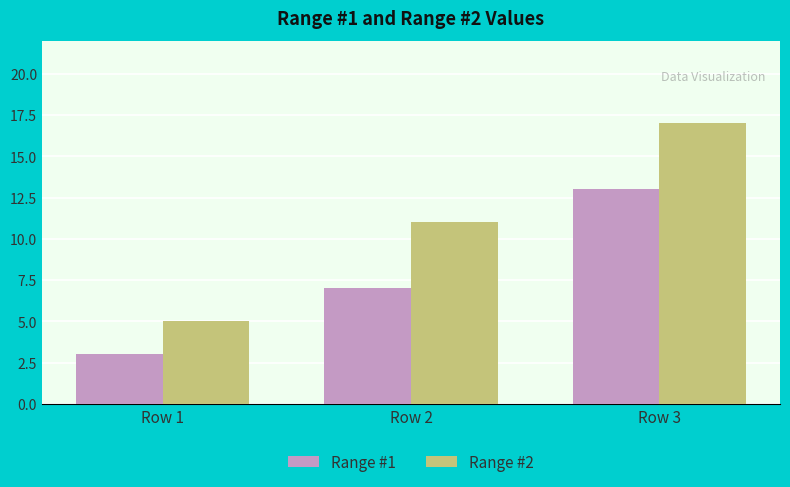

Reading right to left, what are all the values shown in this chart?

Range #1: Row 3=13	Row 2=7	Row 1=3
Range #2: Row 3=17	Row 2=11	Row 1=5